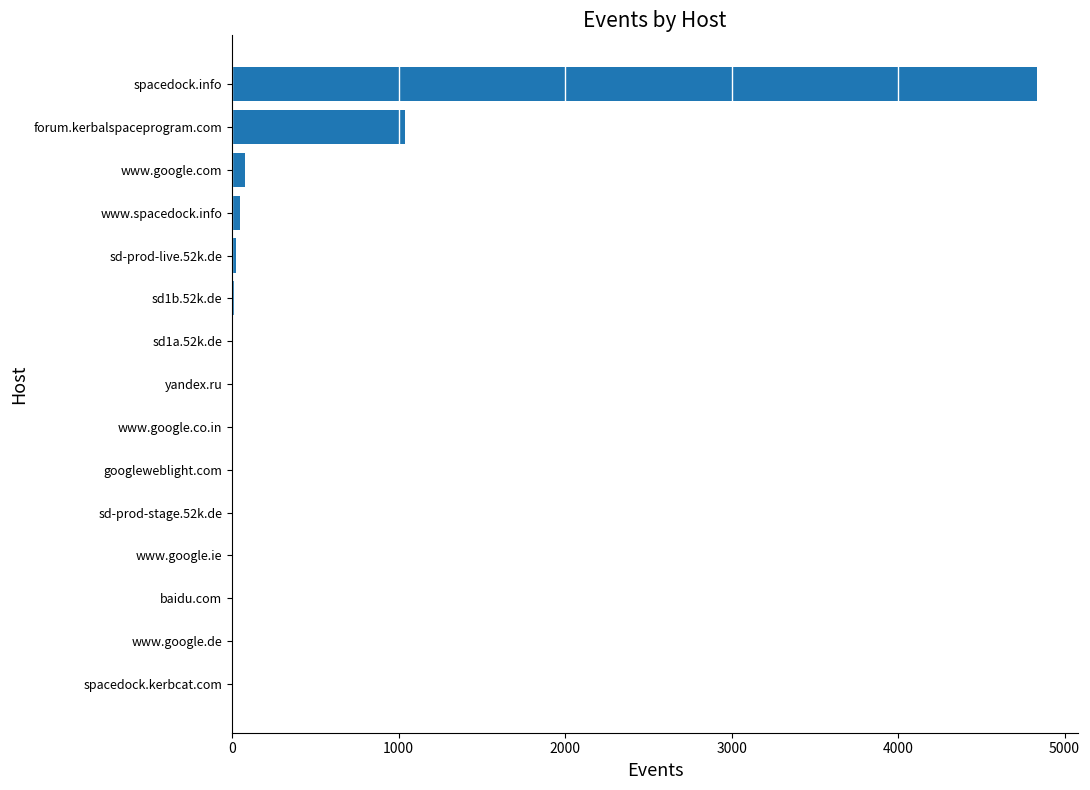

Are the bars horizontal?

Yes